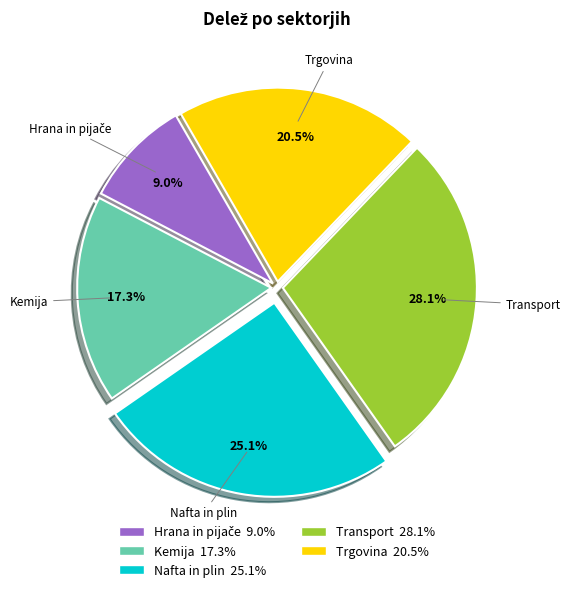

Which has a higher value, Kemija or Transport?

Transport